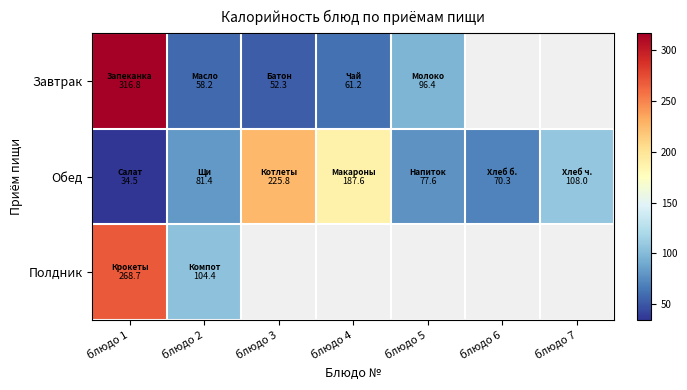

How many data points does each series have?

7